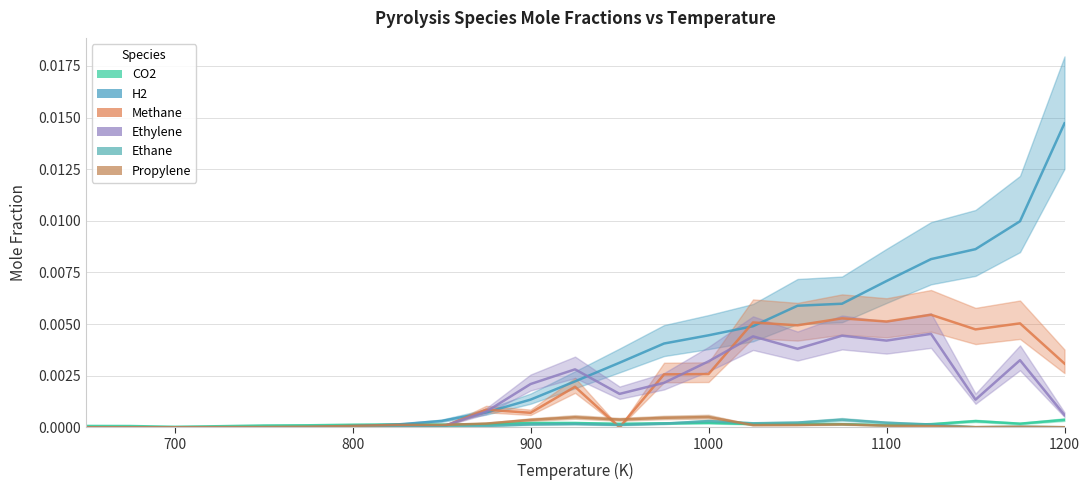

Rank the series at 700 from lowest to highest value.

H2, Methane, Ethylene, Ethane, Propylene, CO2